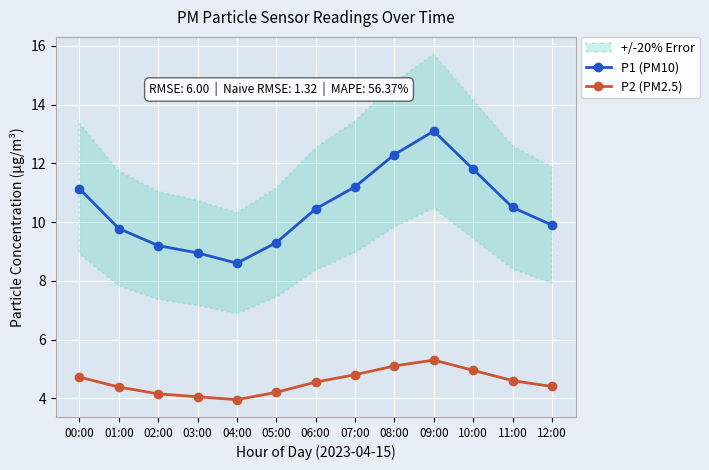

Which series has the widest spread of values?

P1 (PM10)